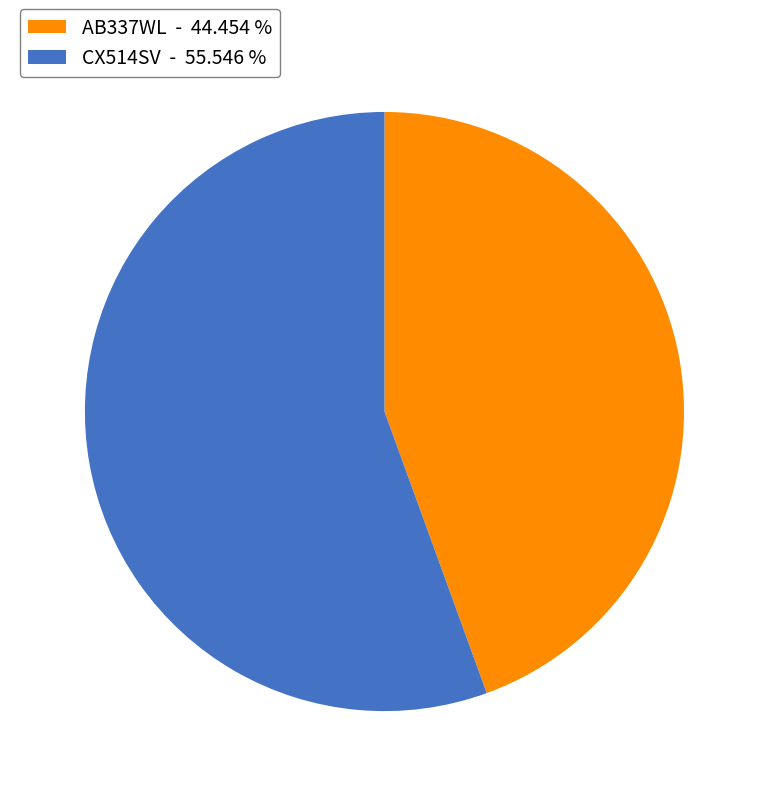

Is the sum of AB337WL and CX514SV greater than half?

Yes